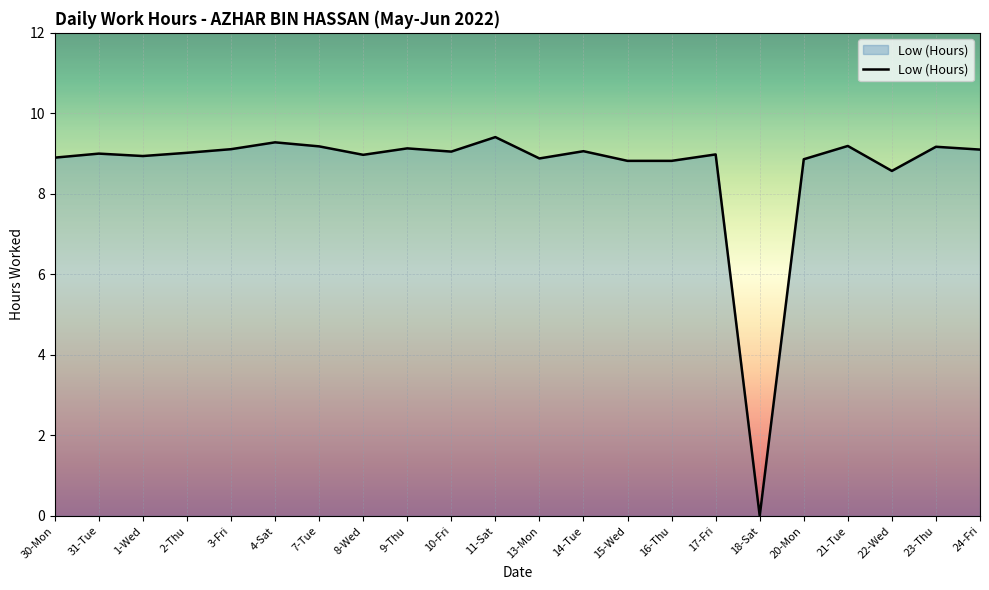

What position from the right is 24-Fri?

1